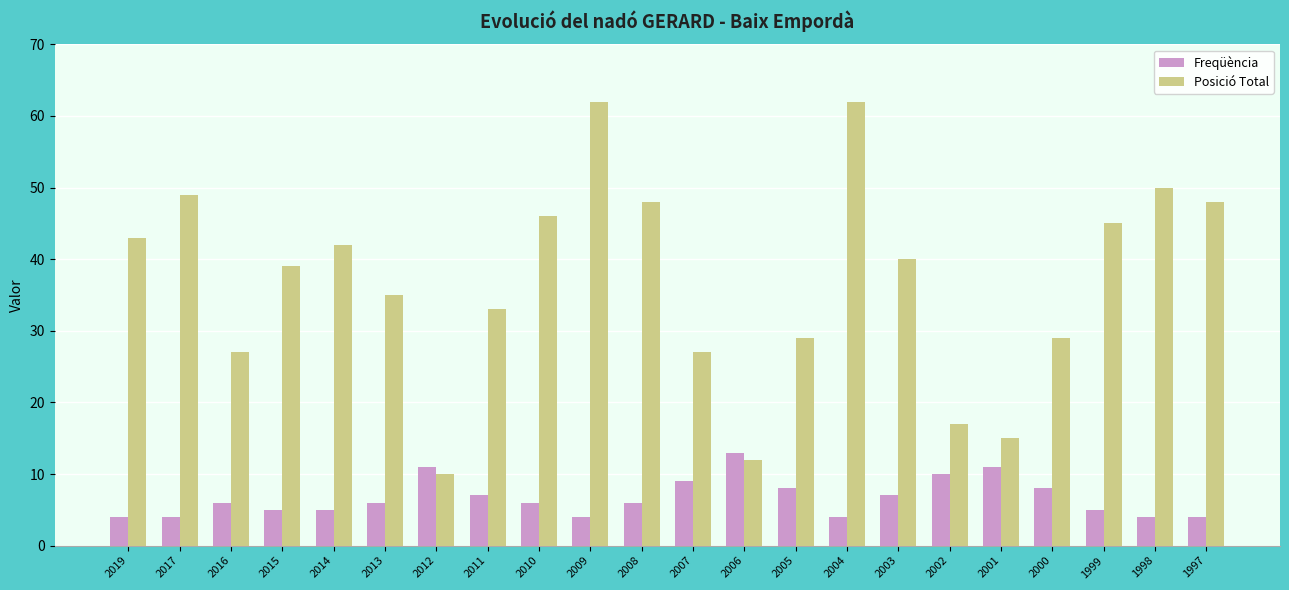

Which series has the largest range (max minus min)?

Posició Total